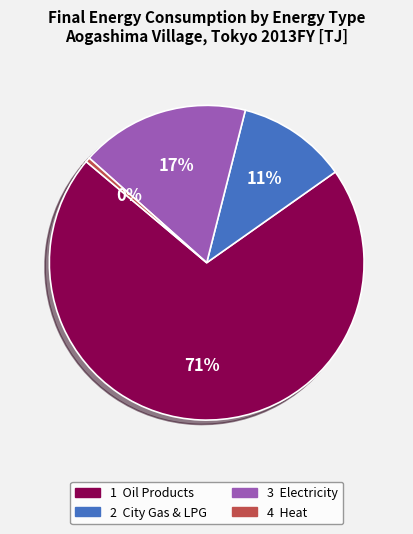

To the nearest percent, what is the average slice percentage?

25%